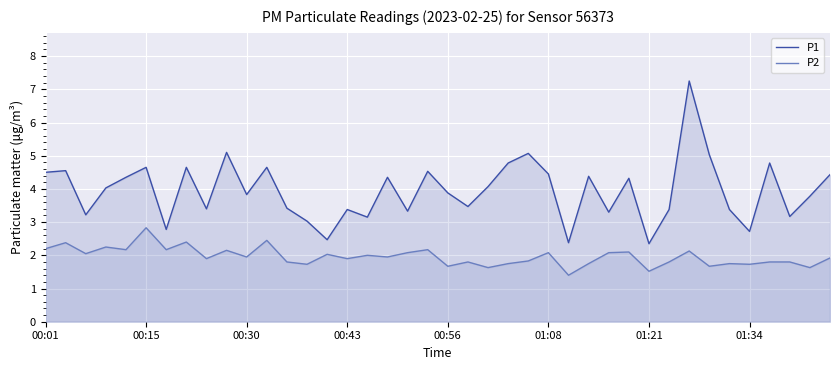

At which category is the sum across all series the highest?

32